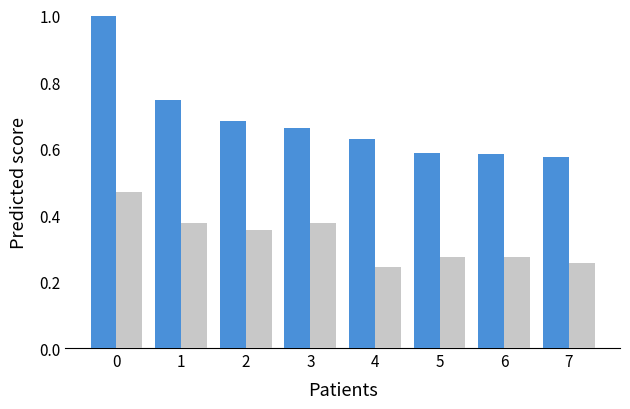

What is the maximum value shown in the chart?

1.0